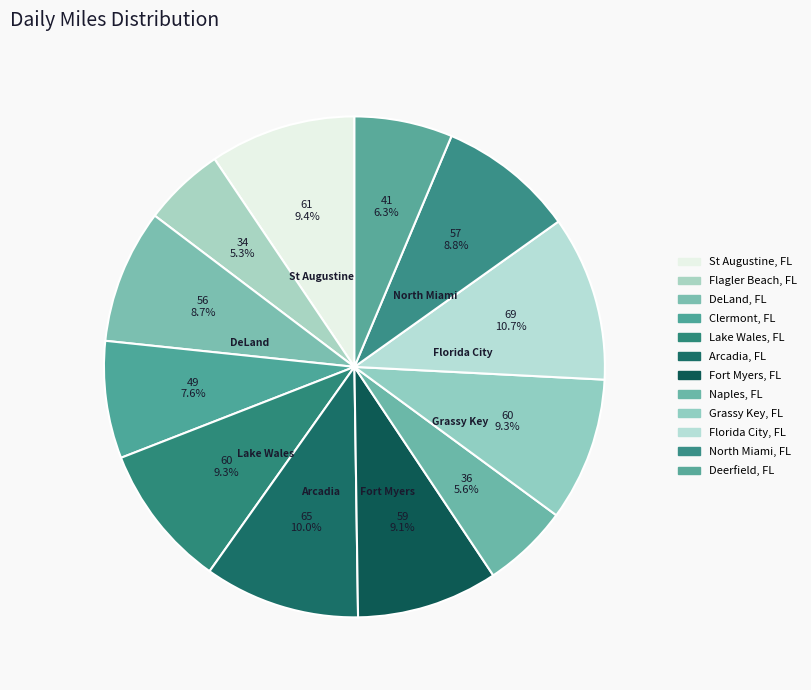

To the nearest percent, what is the difference between the largest and smallest slice percentages?

5%